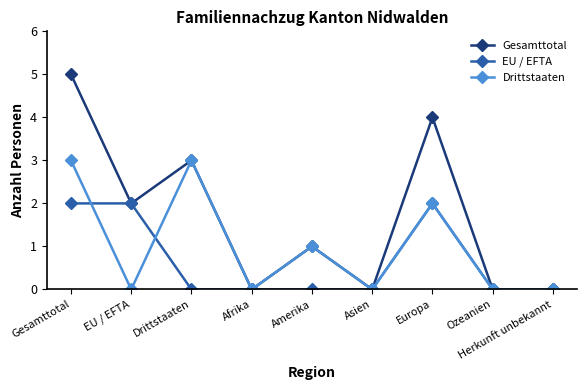

Reading left to right, extract all data points from this chart.

Gesamttotal: 5	2	3	0	1	0	4	0	0
EU / EFTA: 2	2	0	0	0	0	2	0	0
Drittstaaten: 3	0	3	0	1	0	2	0	0